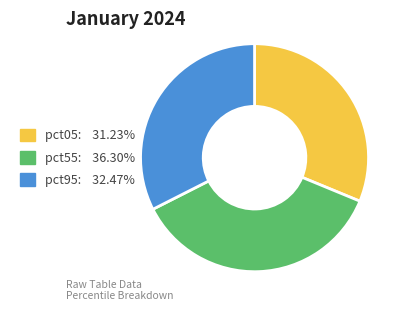

Is there any slice that represents more than half of the pie?

No